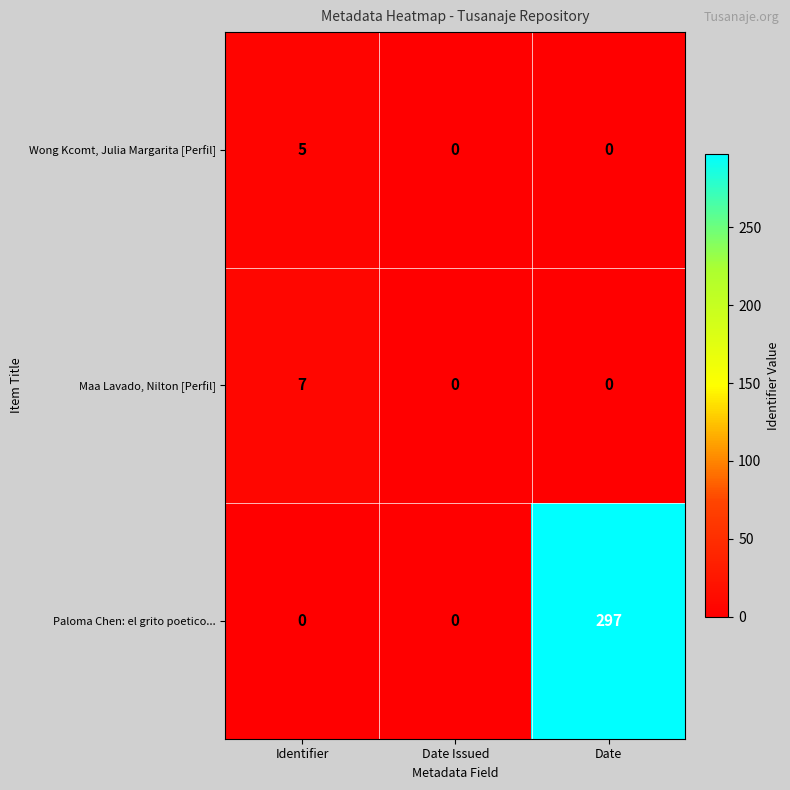

At which category does the chart reach its peak across all series?

Date